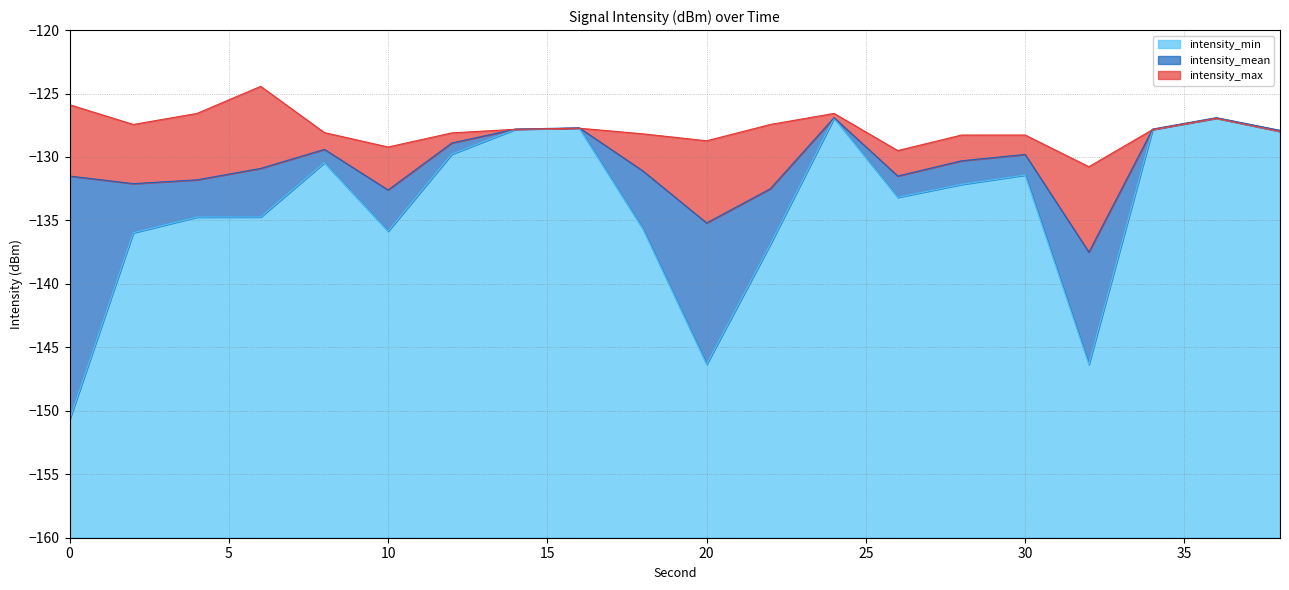

In intensity_min, how many points are higher than both neighbors (excluding endpoints)?

5